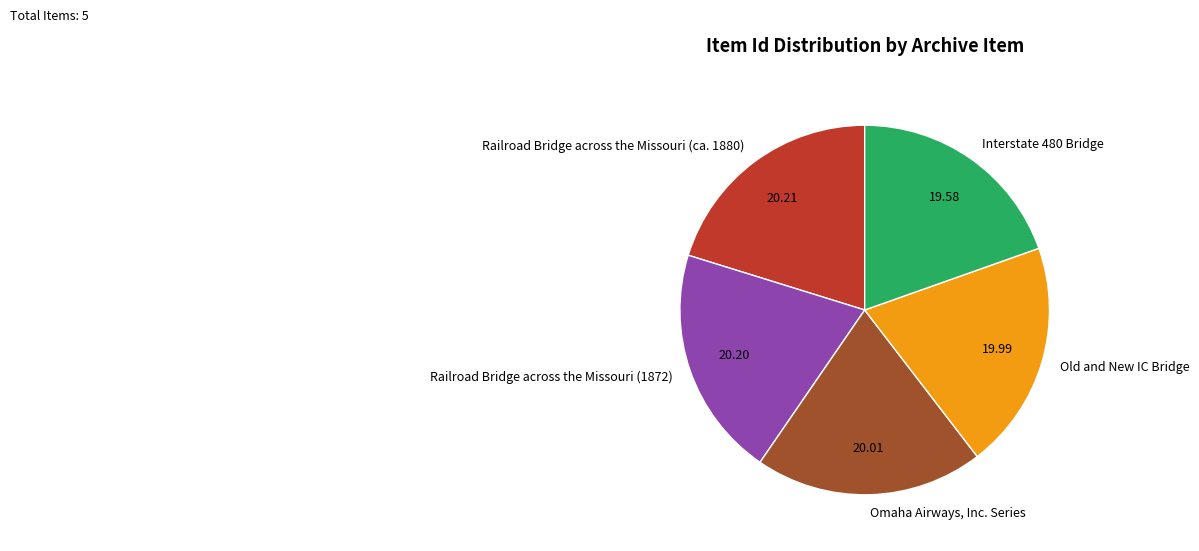

Is it true that Old and New IC Bridge is 20% of the pie?

True